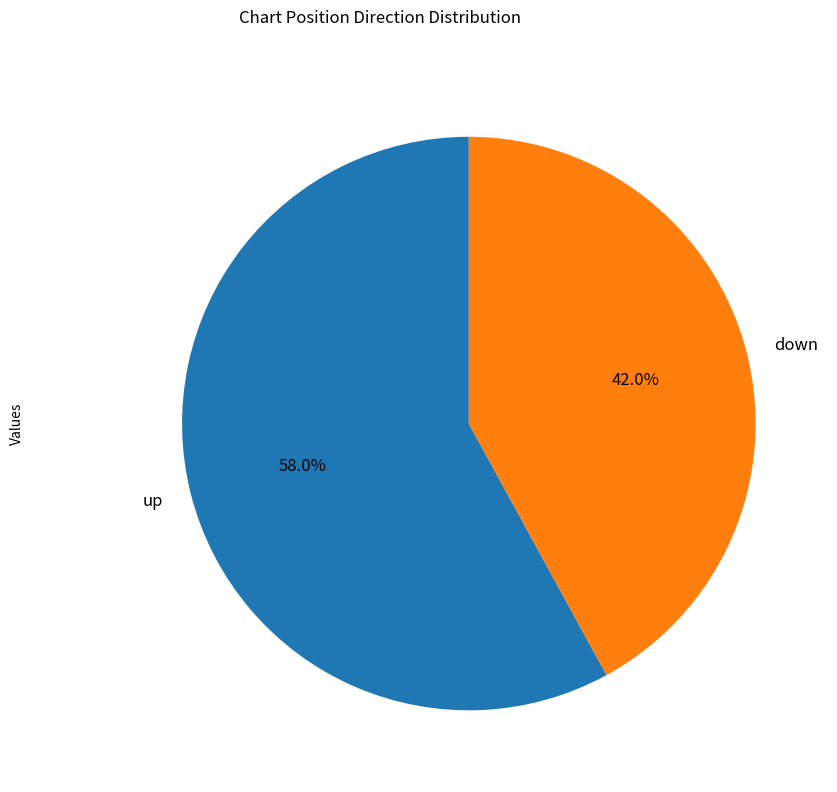

What percentage do up and down together represent?

100.0%